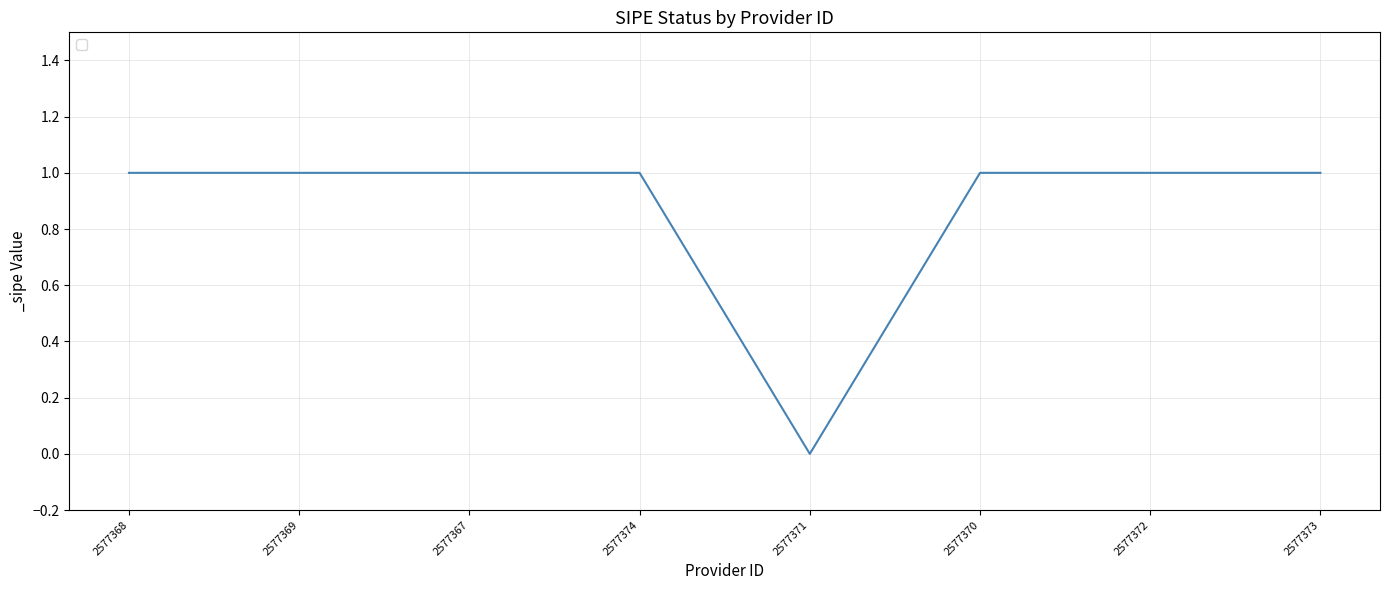

The value at 2577371 is 0. True or false?

True